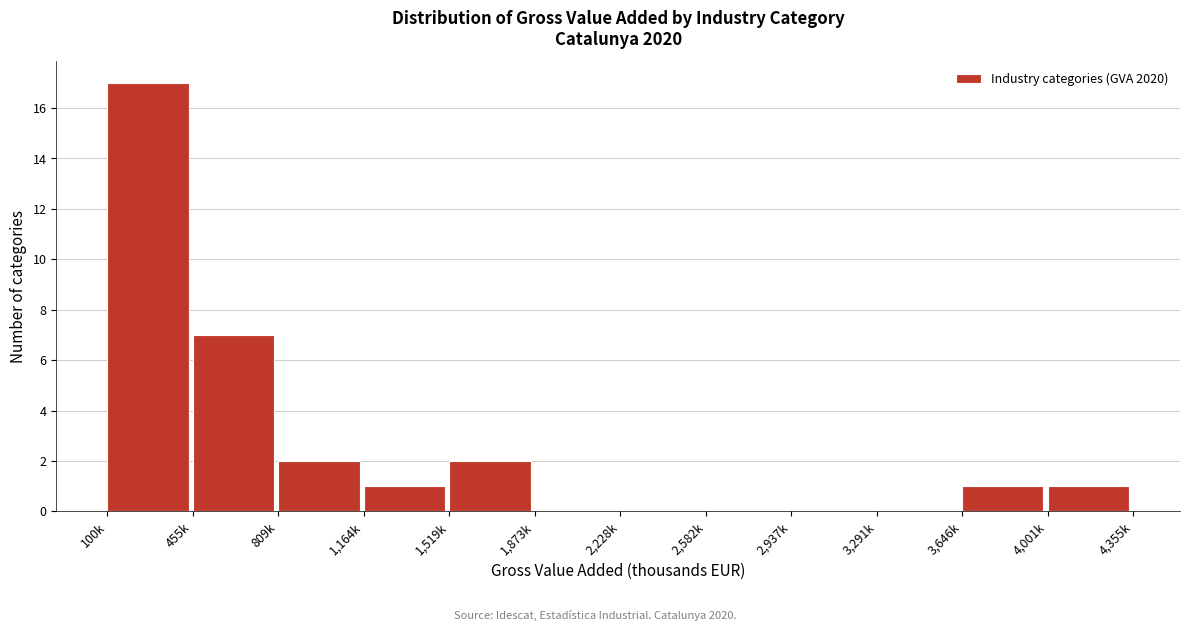

Reading left to right, list all the values displayed in this chart.

100k=17	455k=7	809k=2	1,164k=1	1,519k=2	1,873k=0	2,228k=0	2,582k=0	2,937k=0	3,291k=0	3,646k=1	4,001k=1